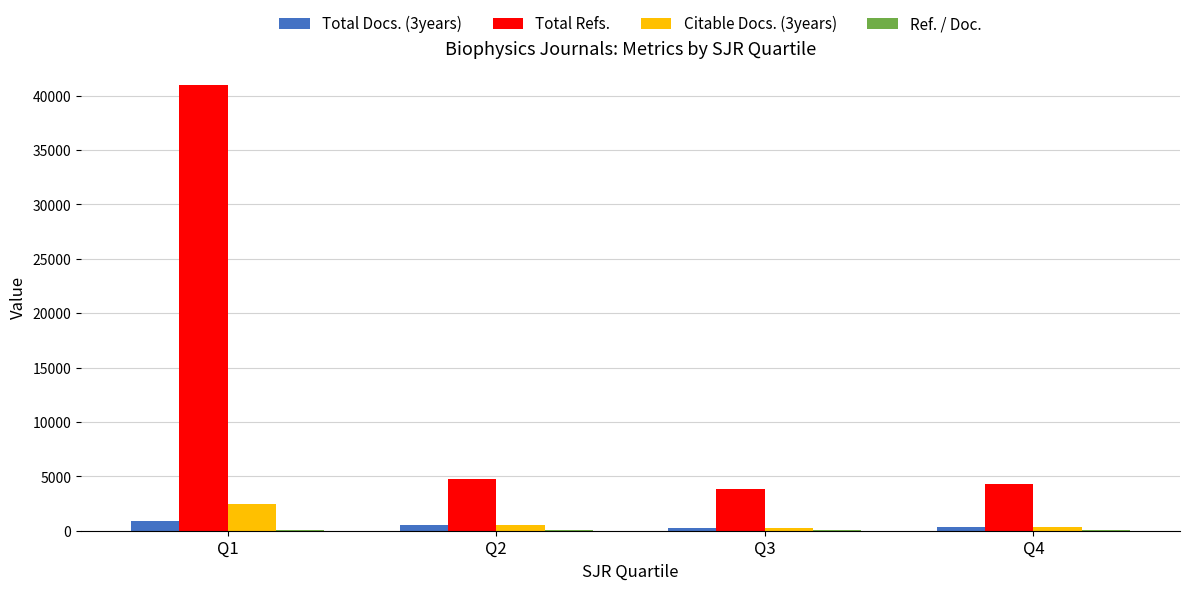

Which label corresponds to the largest value in the chart?

Q1